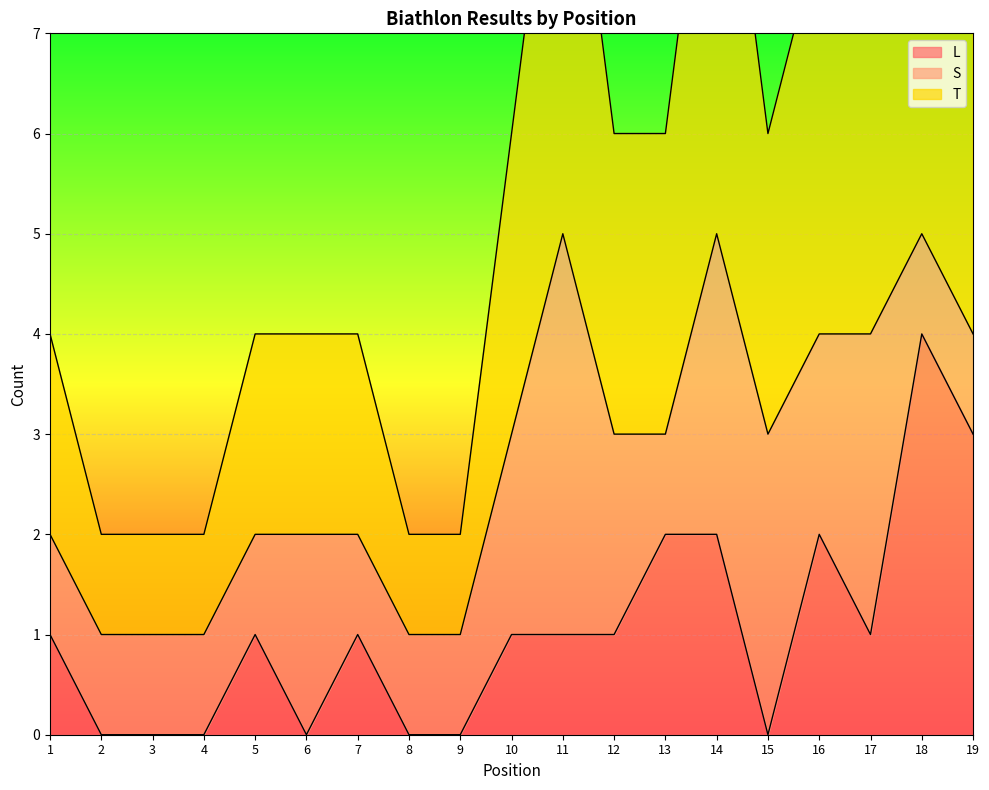

Which series has the largest range (max minus min)?

L